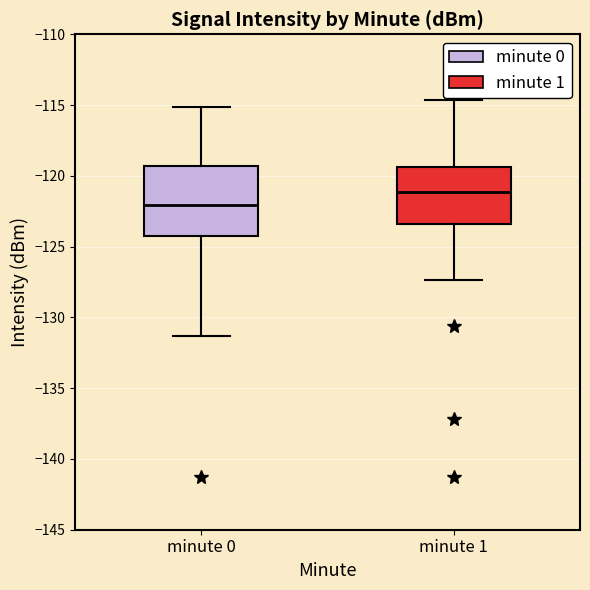

Where does the median line of the box for minute 0 sit on the y-axis? The values are not printed on the chart, so give them approximately, as read against the axis.

-122.0